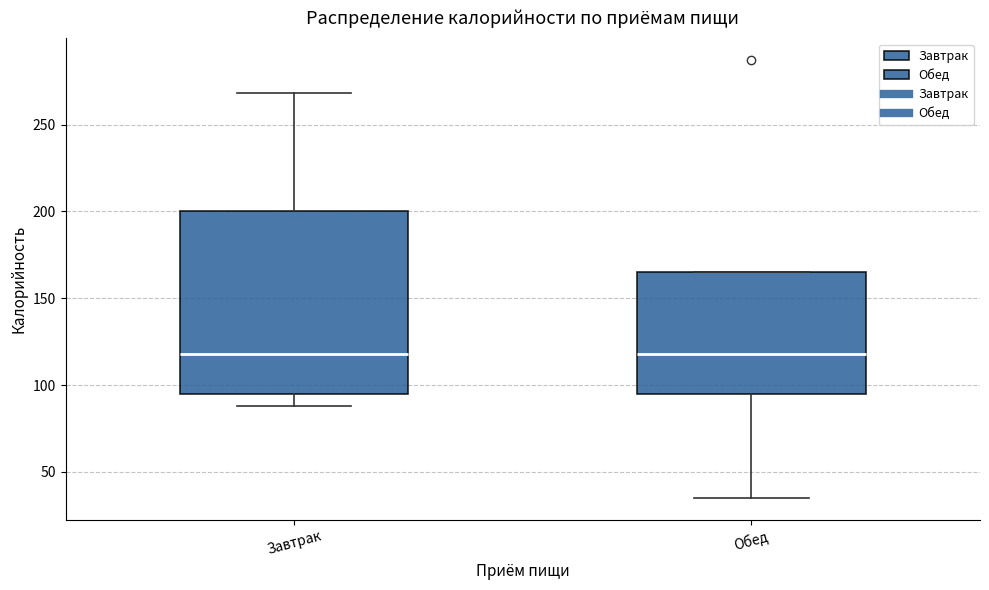

Where is the upper edge of the box for Завтрак on the y-axis? The values are not printed on the chart, so give them approximately, as read against the axis.

200